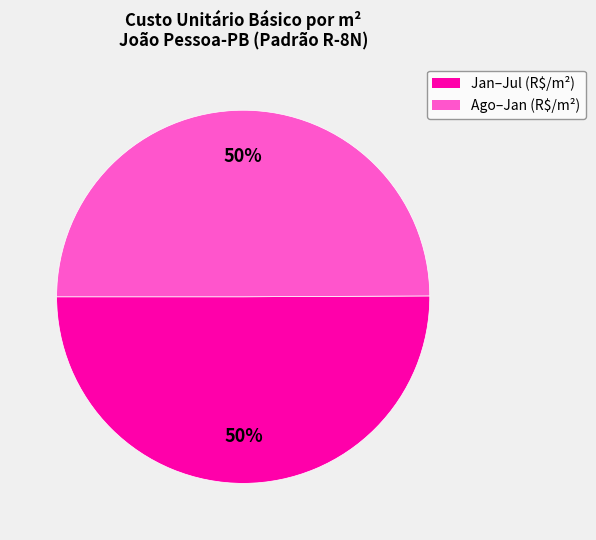

Count the number of slices in the pie.

2